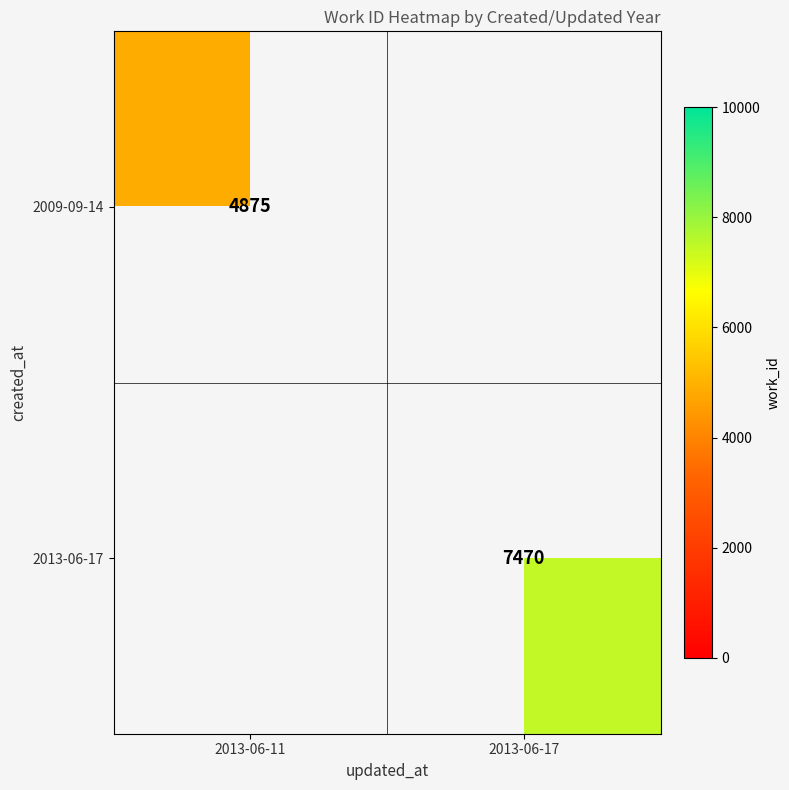

Is the value of 2009-09-14 at 2013-06-11 greater than the value of 2013-06-17 at 2013-06-17?

No